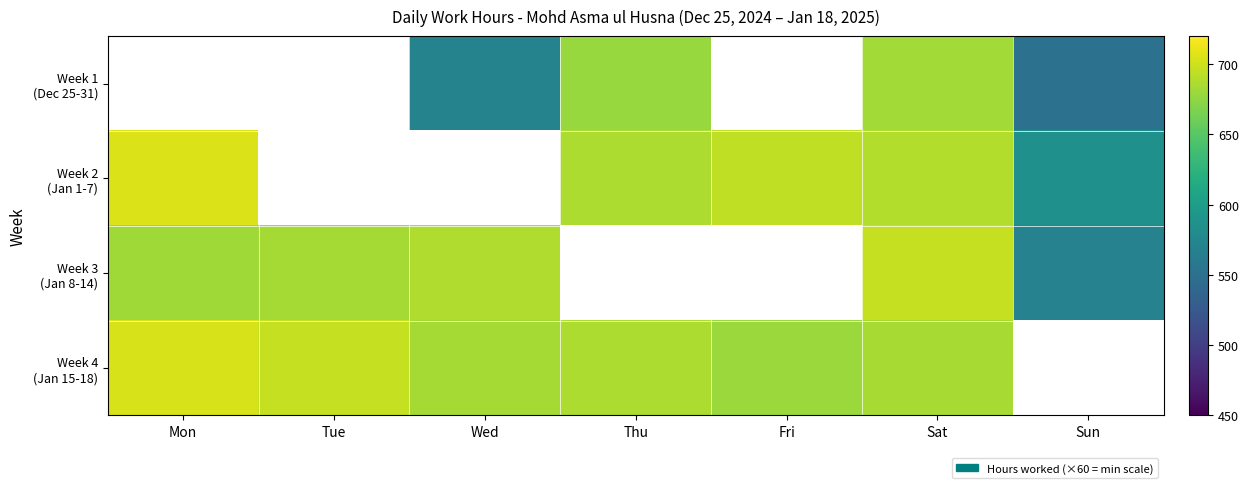

Which label corresponds to the smallest value in the chart?

Sun